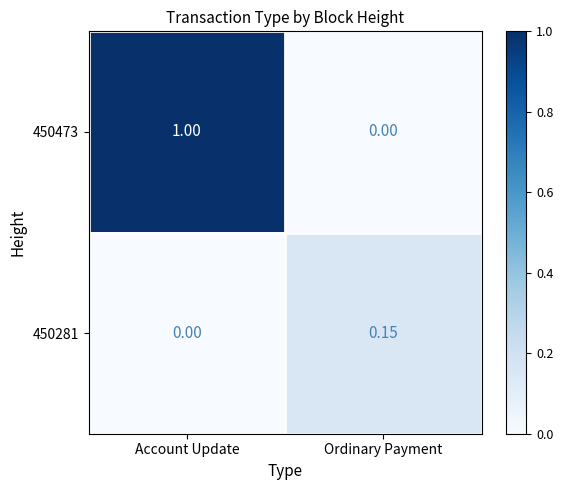

Is the value of 450281 at Ordinary Payment greater than the value of 450473 at Ordinary Payment?

Yes